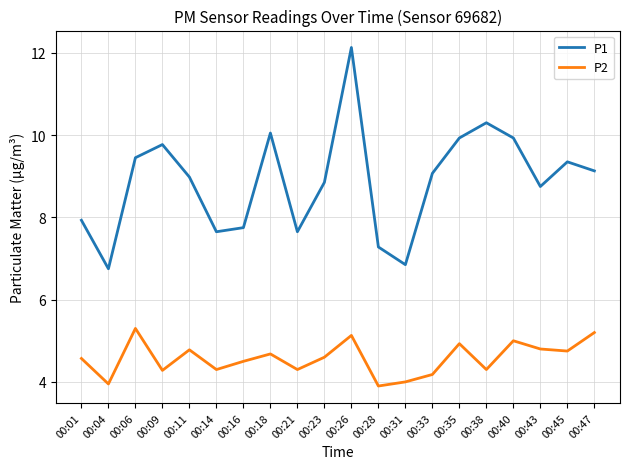

At which label does P1 reach its peak?

00:26